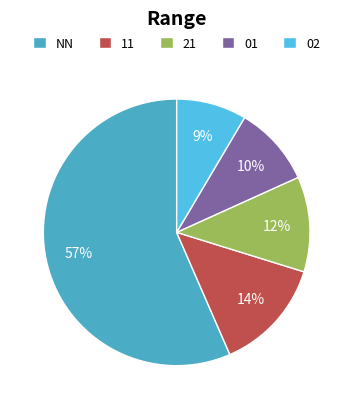

To the nearest percent, what portion does 01 represent?

10%